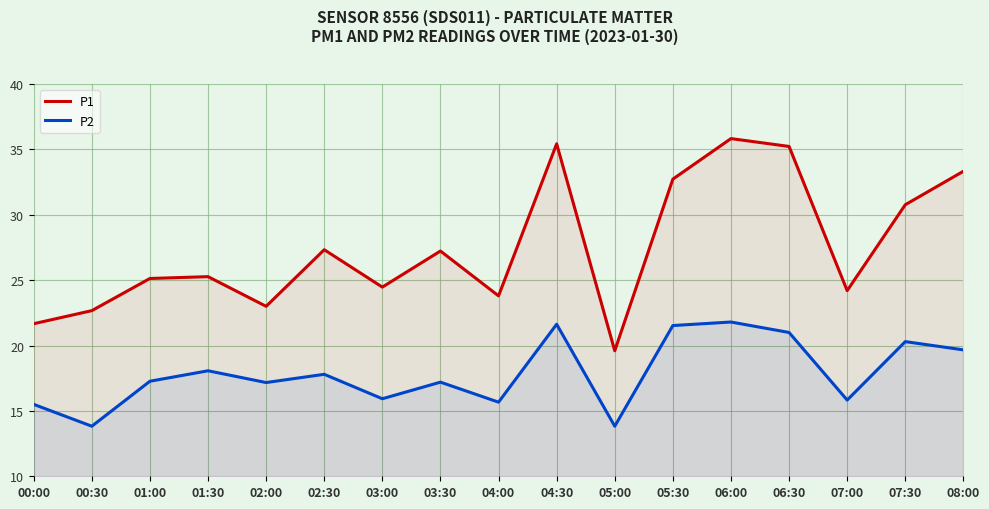

What is the total value across all series at 02:00?

40.2